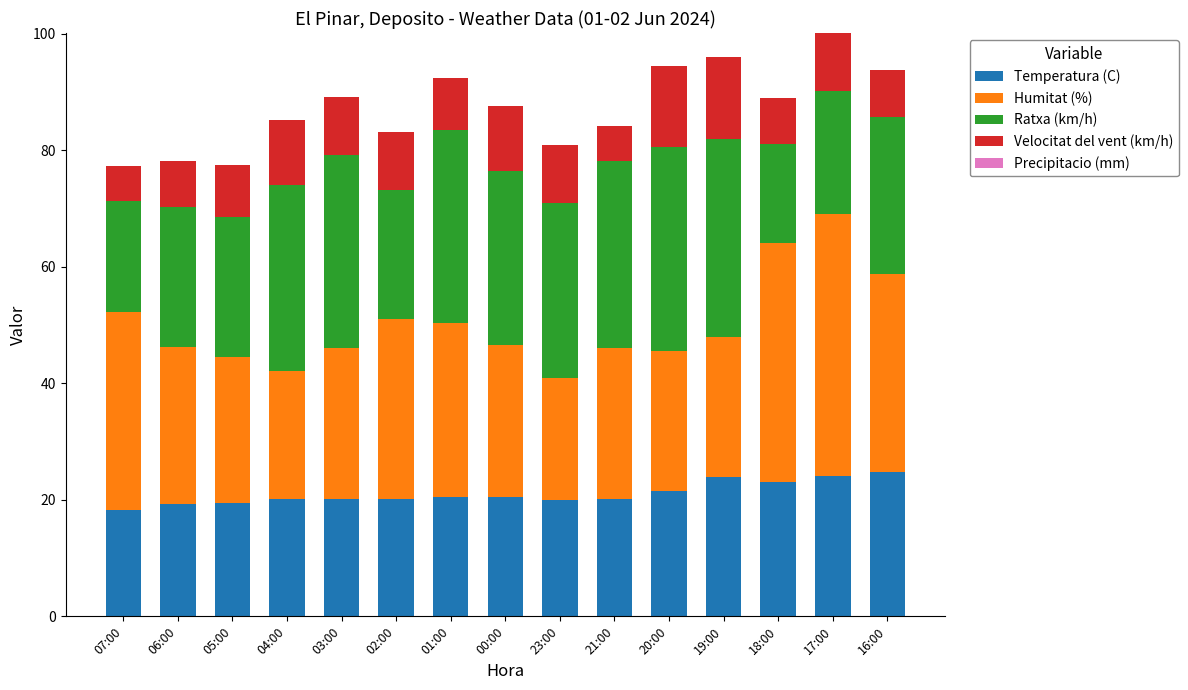

True or false: Temperatura (C) has a value of 21.5 at 20:00.

True